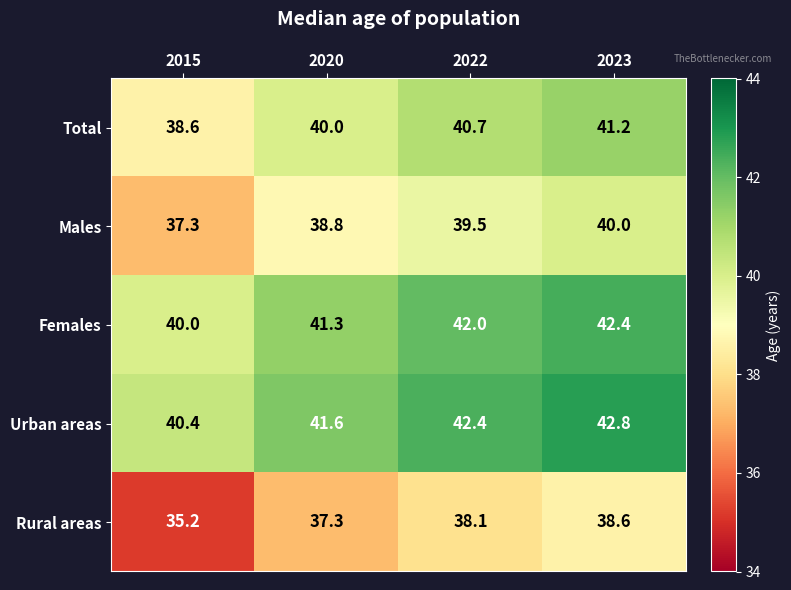

The Females series shows 41.3 at 2020. True or false?

True